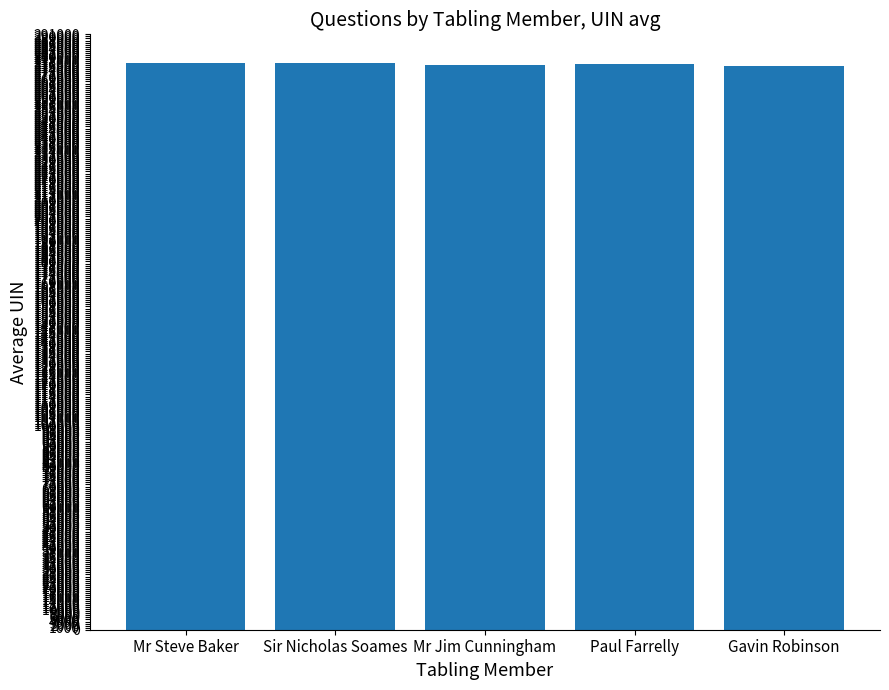

What is the greatest value displayed?

277176.5